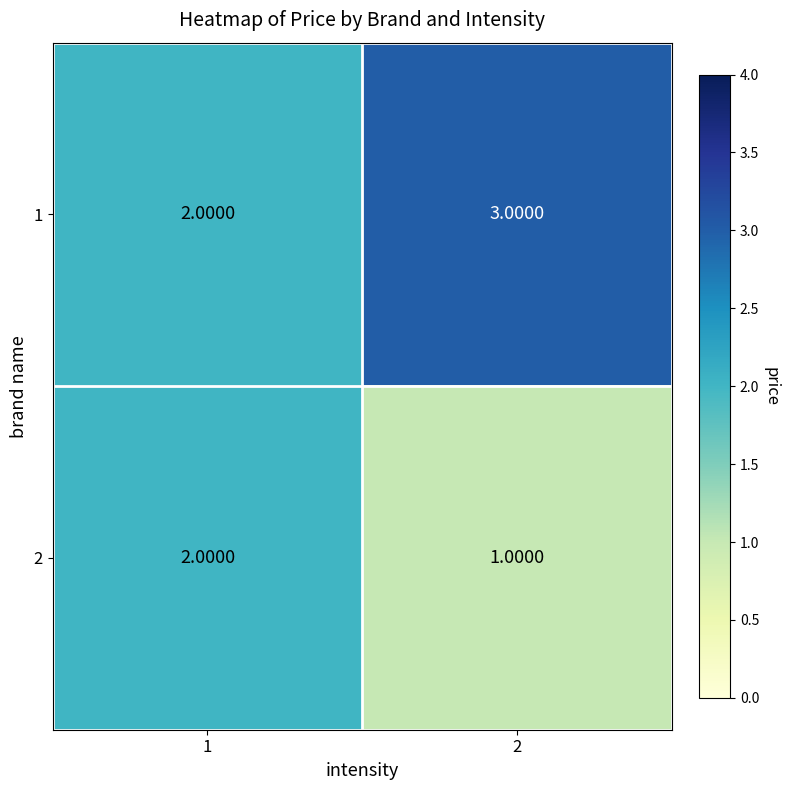

List the labels in order of 2 value, largest first.

1, 2